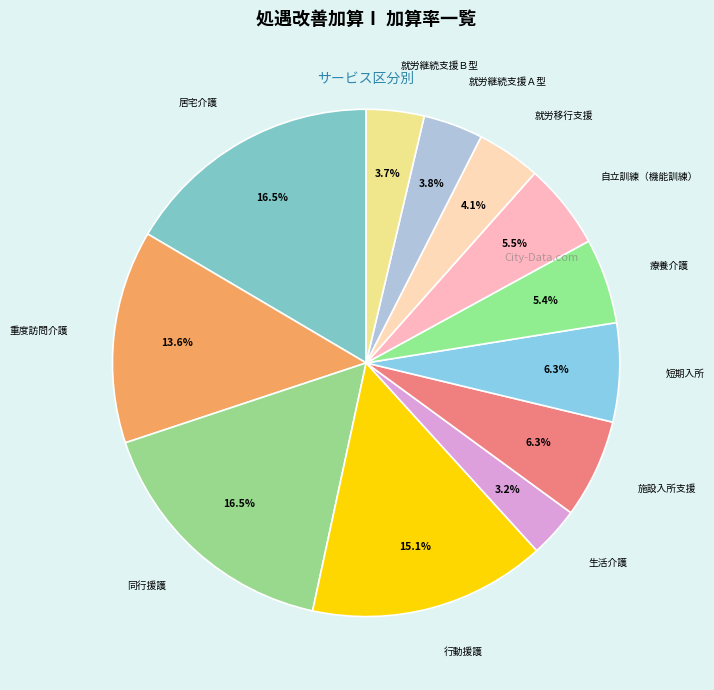

To the nearest percent, what is the average slice percentage?

8%